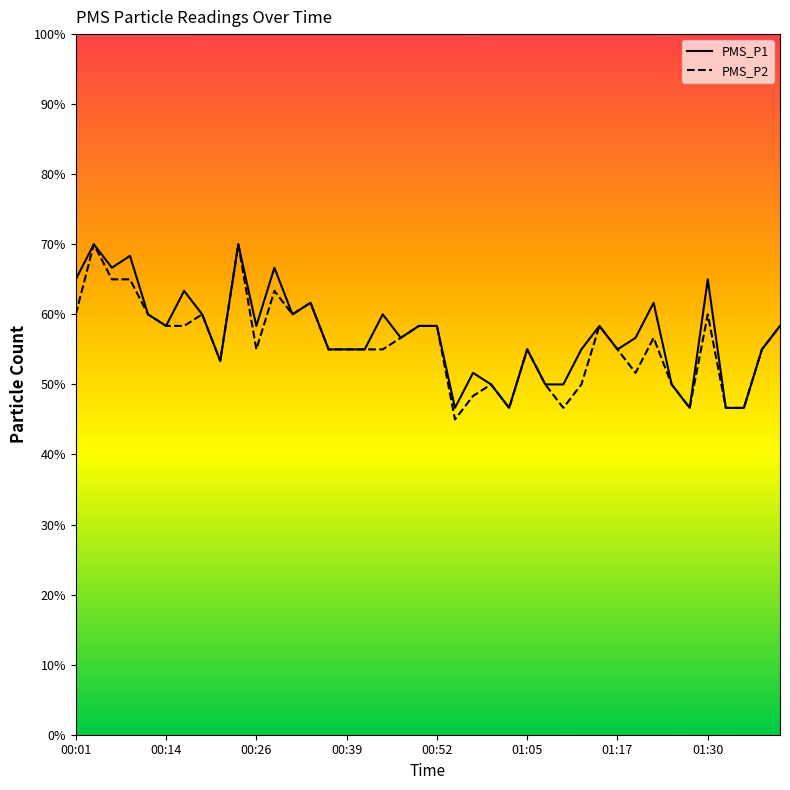

What are all the series names shown in the legend?

PMS_P1, PMS_P2